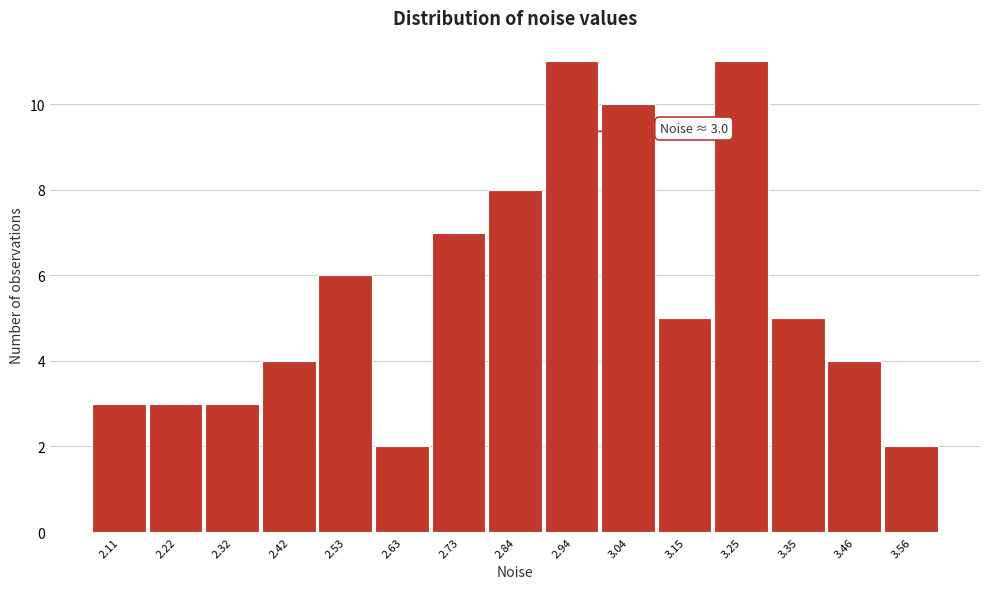

Reading left to right, what are all the values shown in this chart?

3	3	3	4	6	2	7	8	11	10	5	11	5	4	2